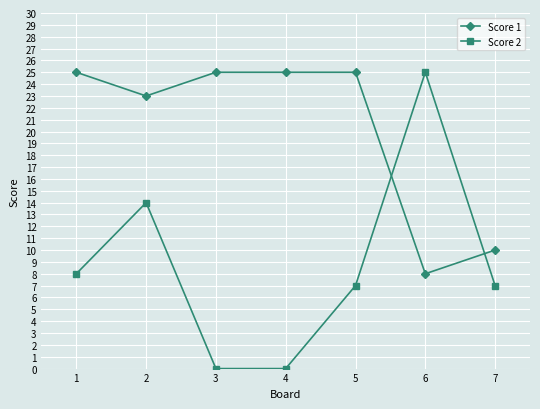

How many Score 1 values are between 10 and 25?

6